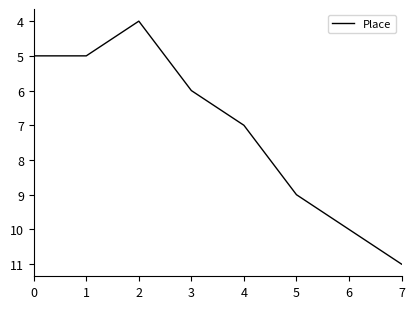

What is the change in value from 1 to 6?

+5